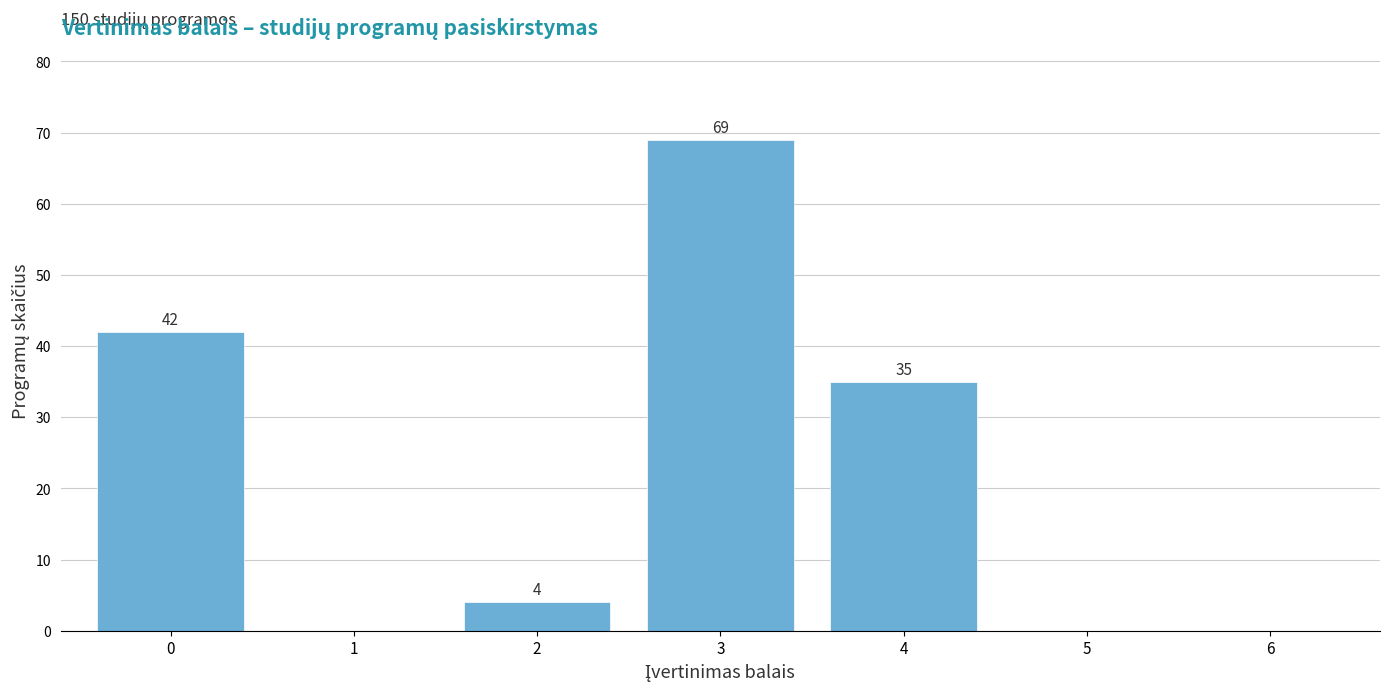

Reading right to left, list all the values displayed in this chart.

6=0	5=0	4=35	3=69	2=4	1=0	0=42